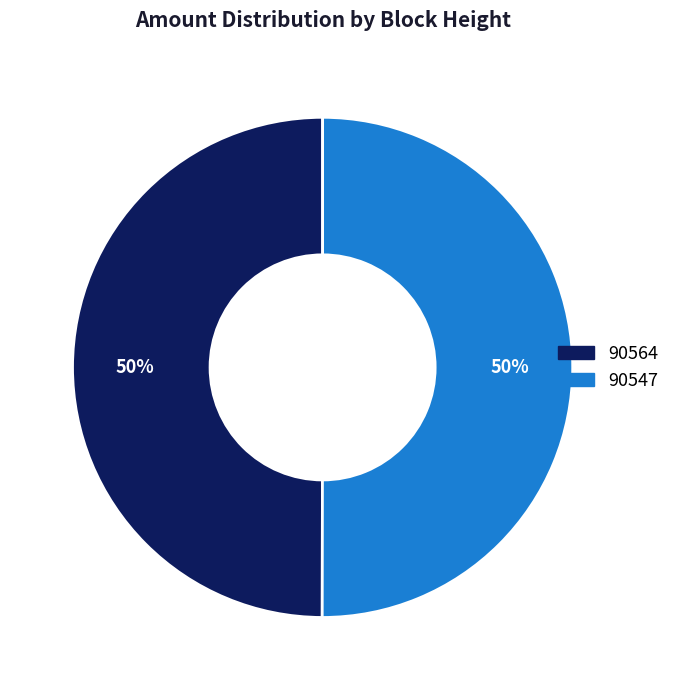

To the nearest percent, what is the difference between the largest and smallest slice percentages?

0%